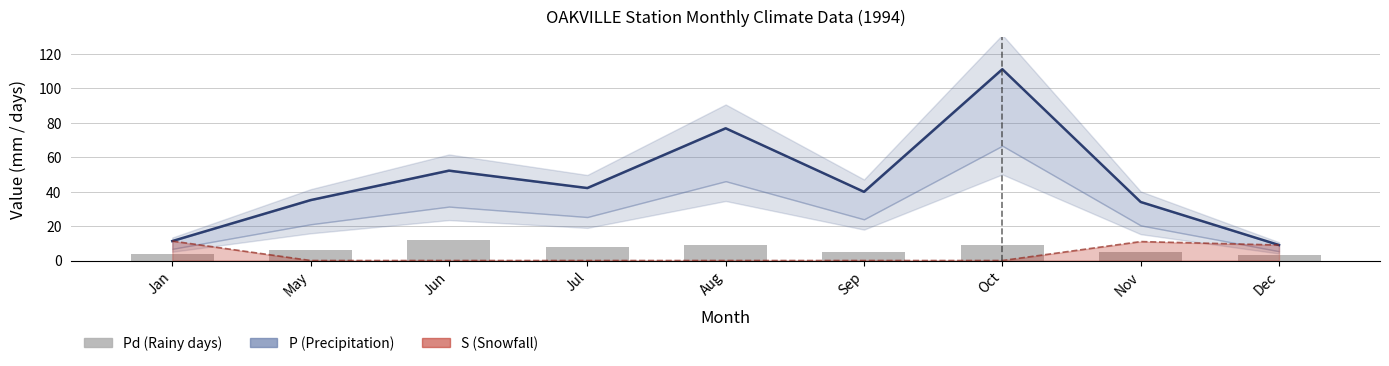

Are the bars horizontal?

No